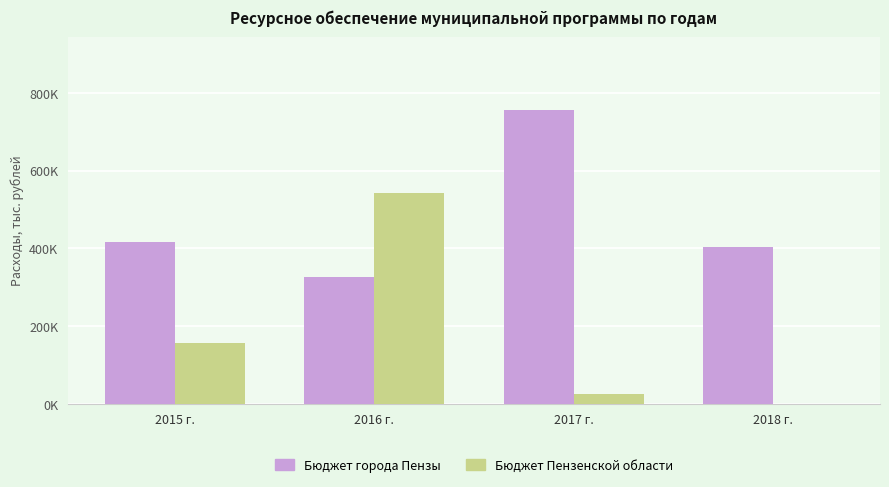

What is the label of the 1st bar from the right?

2018 г.